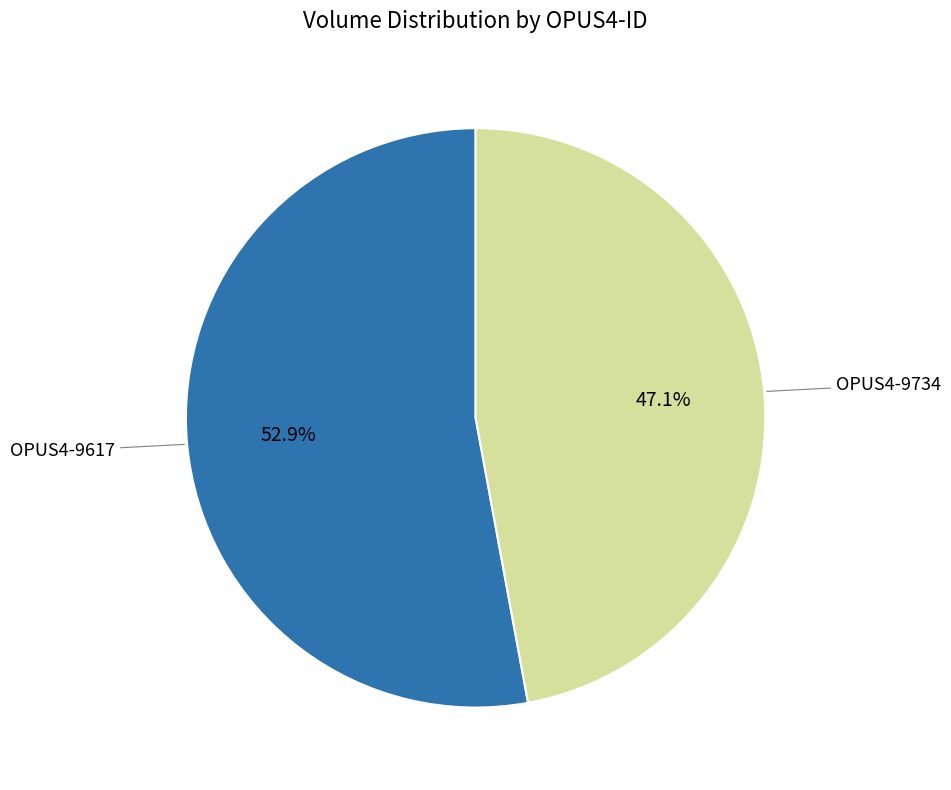

Is there any slice that represents more than half of the pie?

Yes